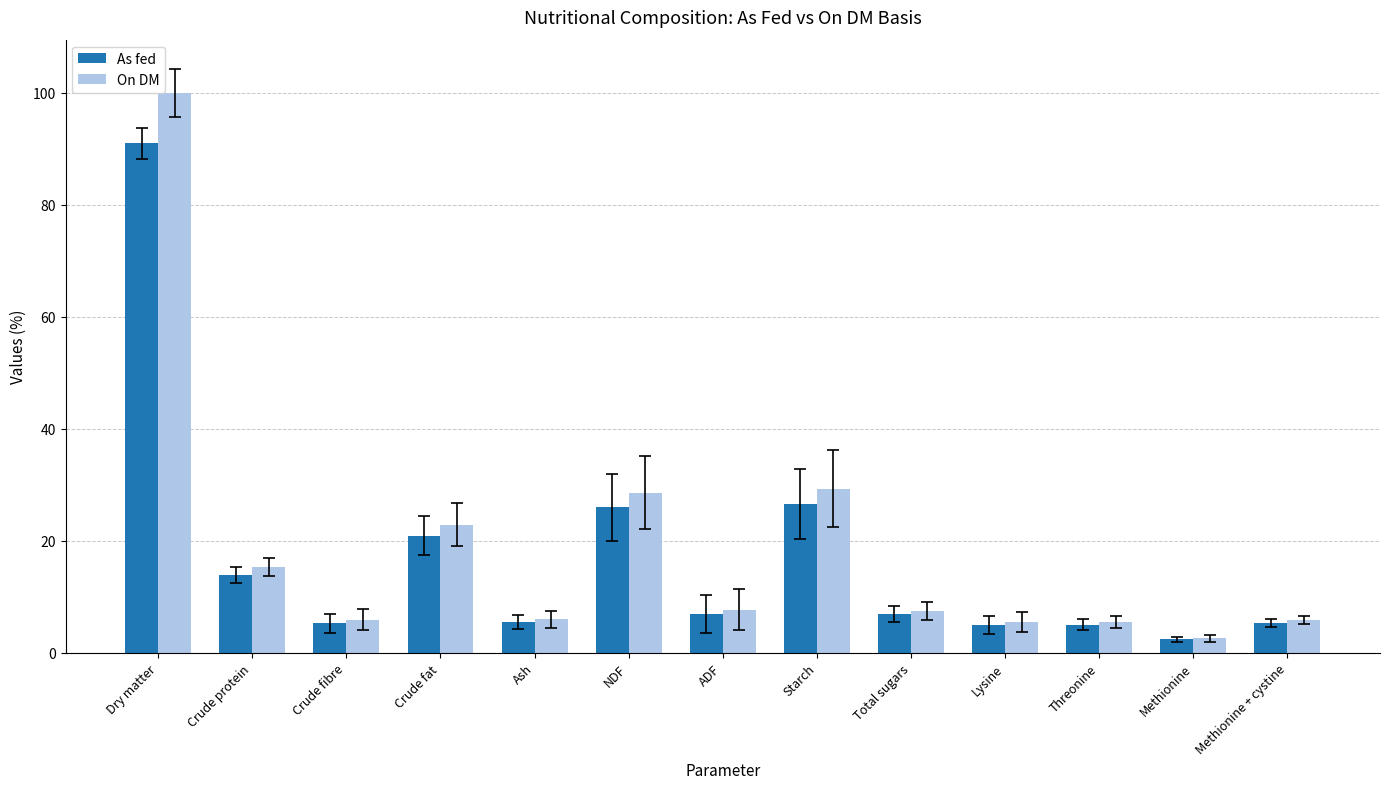

Which series has the largest total across all categories?

On DM